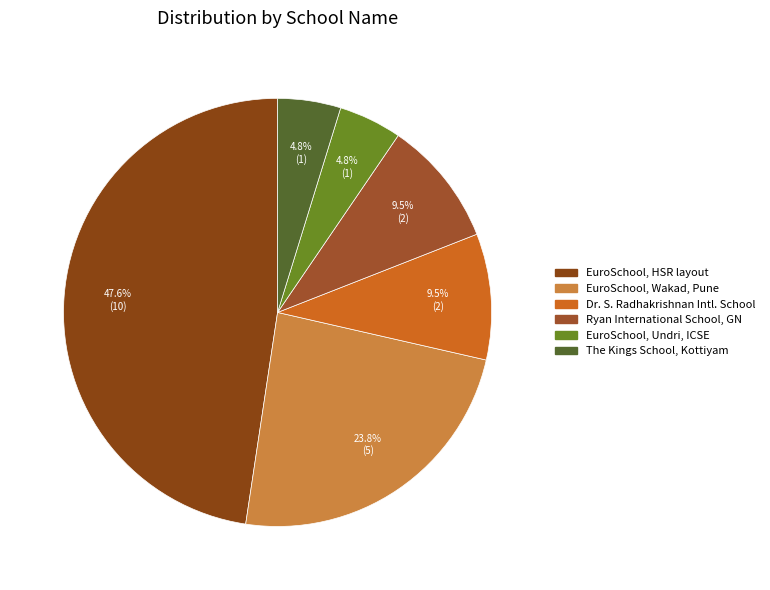

Is there a majority slice in this chart?

No